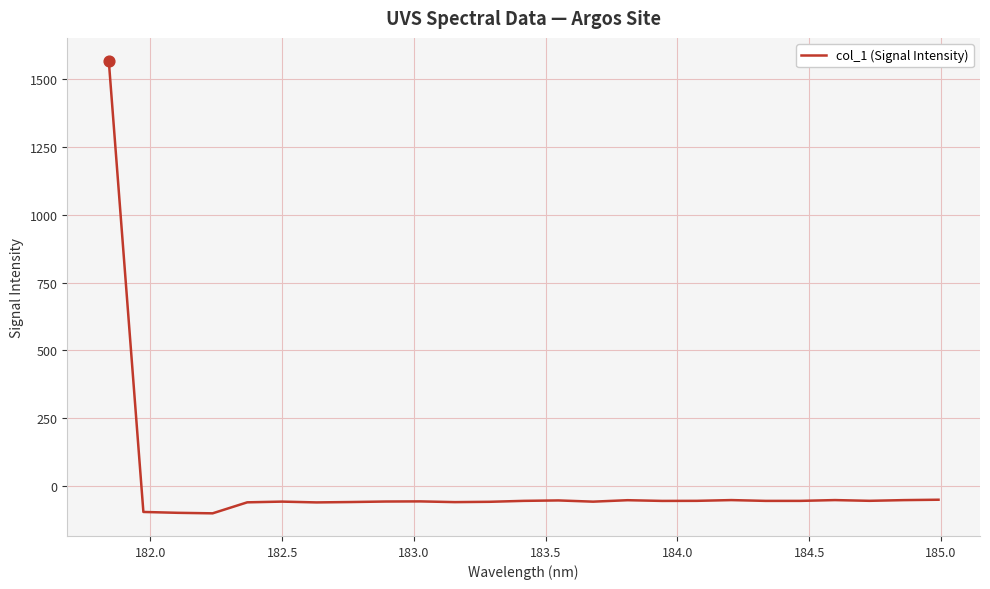

What is the minimum value shown in the chart?

-101.2